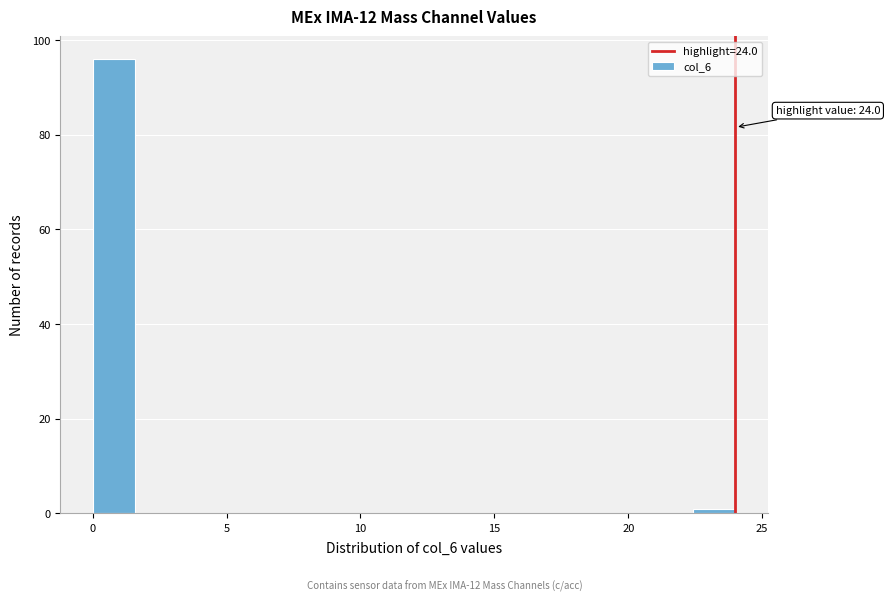

Around what value on the x-axis is the tallest bar? Give the approximate position of its centre, as read against the axis.

1.0